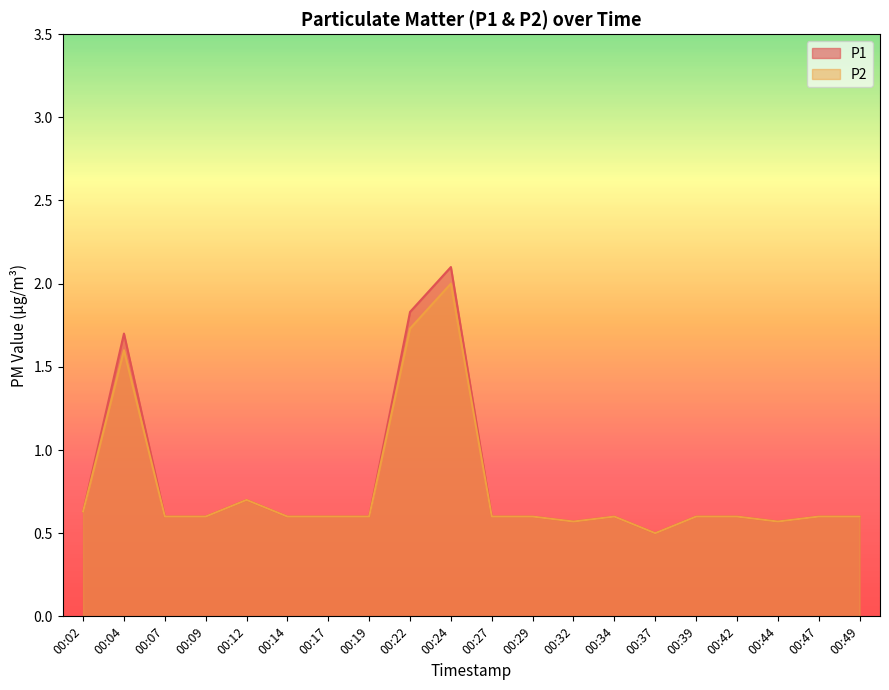

What are all the series names shown in the legend?

P1, P2